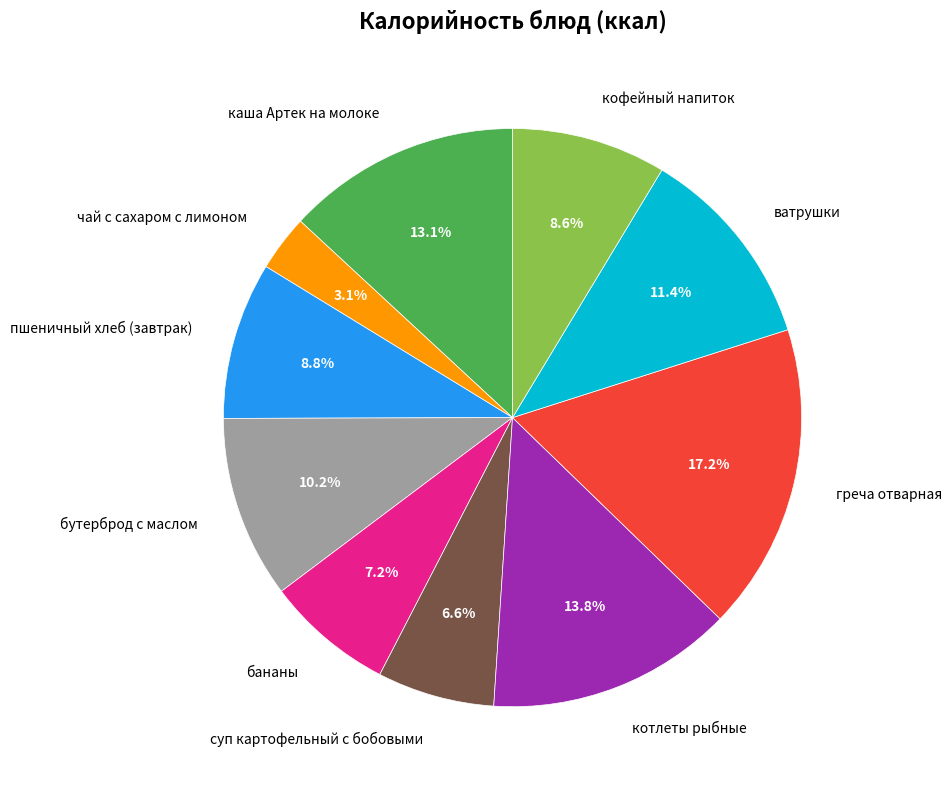

How many slices are in this pie chart?

10